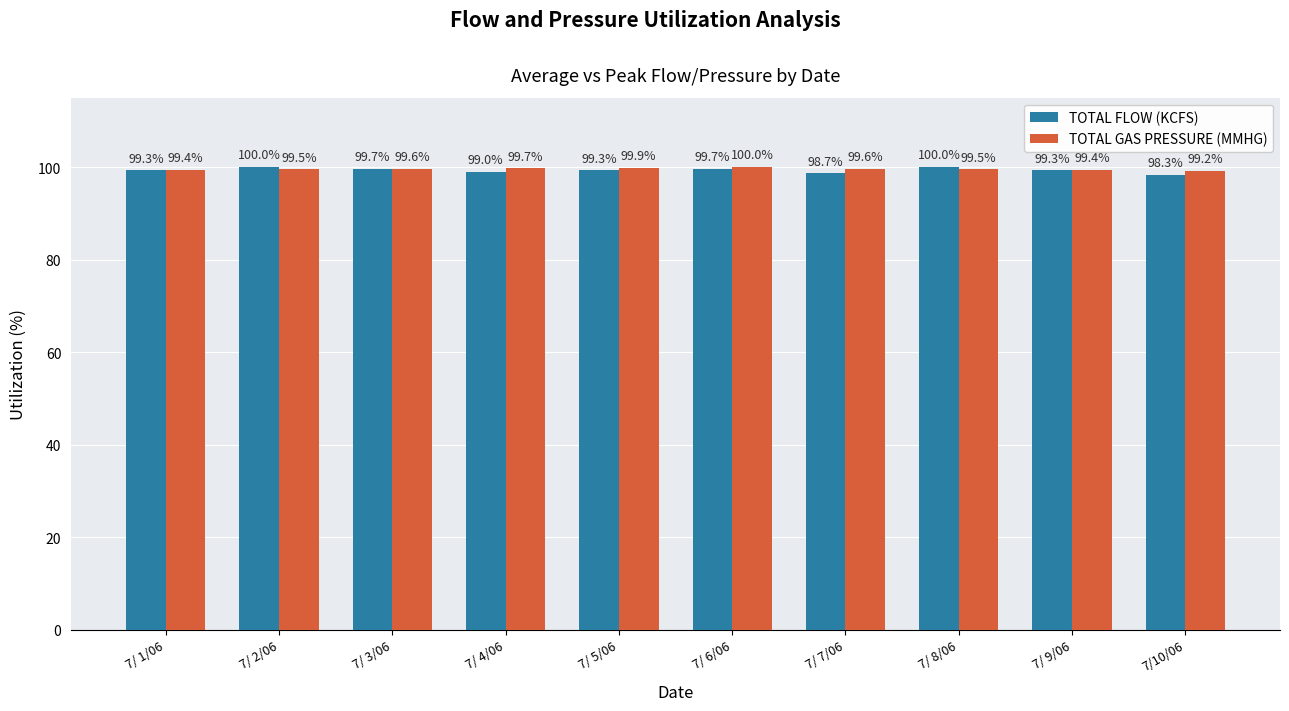

What is the label of the 4th bar from the right?

7/ 7/06